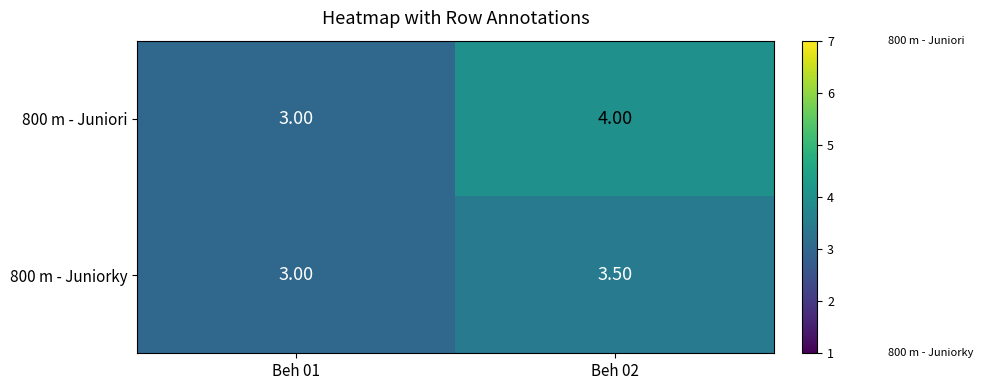

What is the minimum value shown in the chart?

3.0